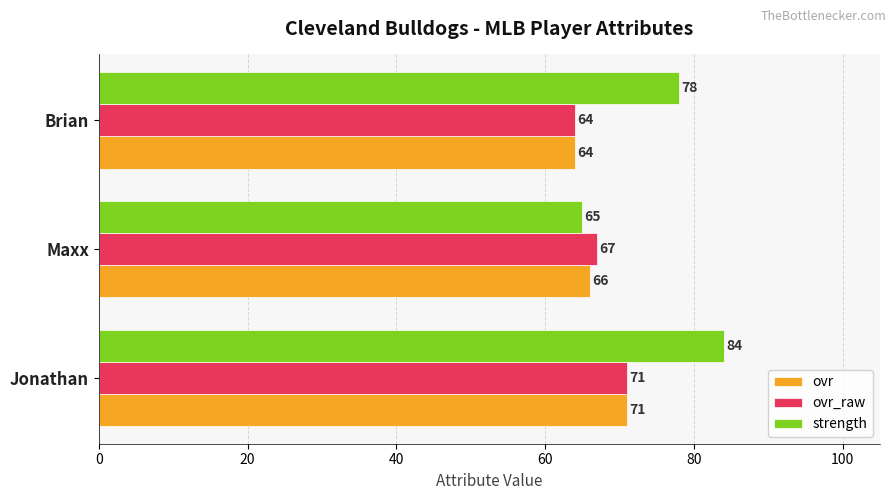

What is the smallest value displayed?

64